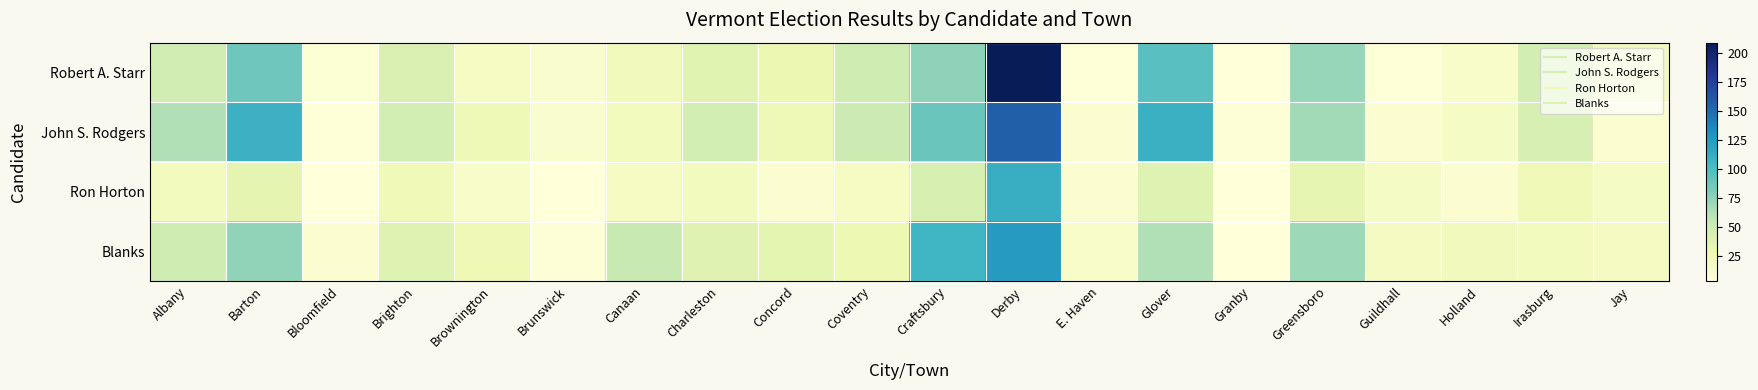

Which has a higher value, Granby or E. Haven?

E. Haven